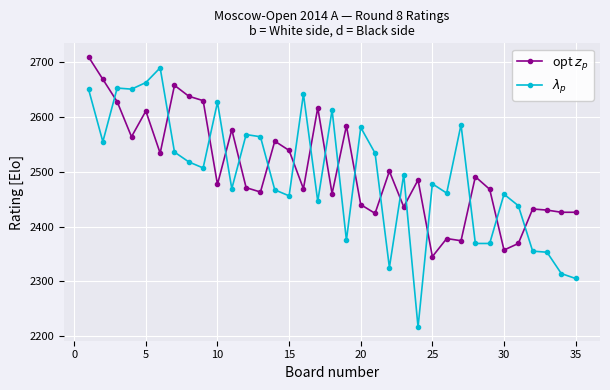

What is the smallest value displayed?

2216